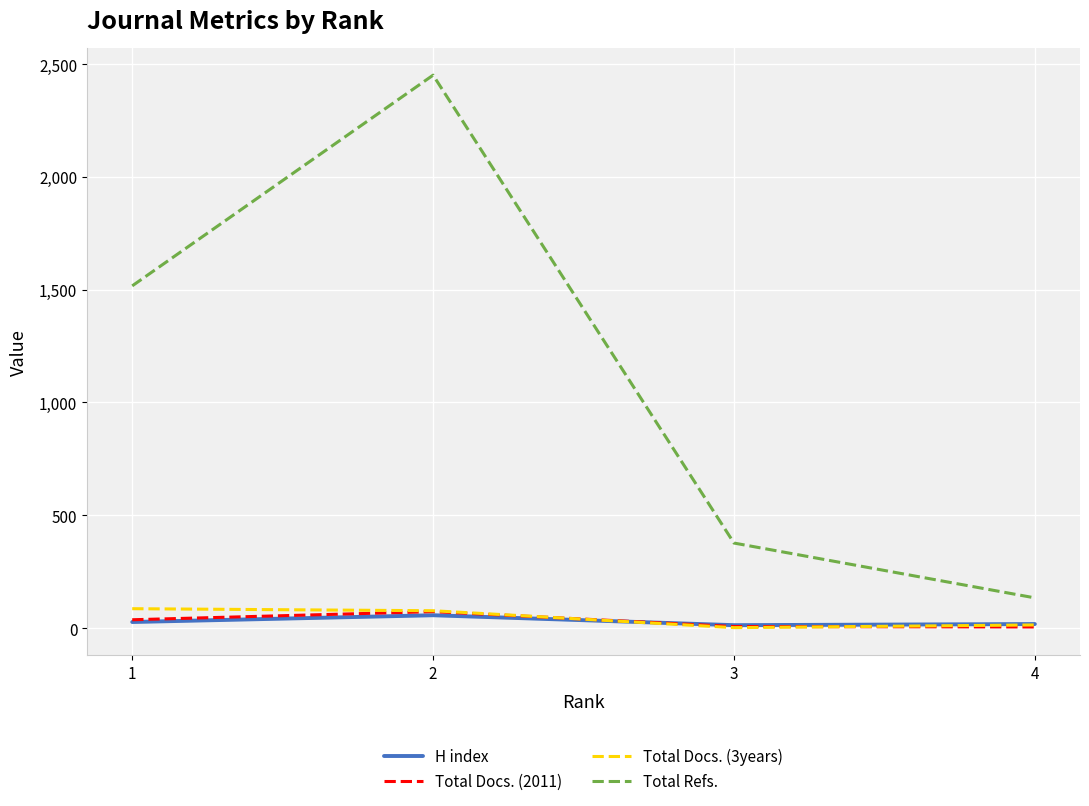

Which series has the largest total across all categories?

Total Refs.